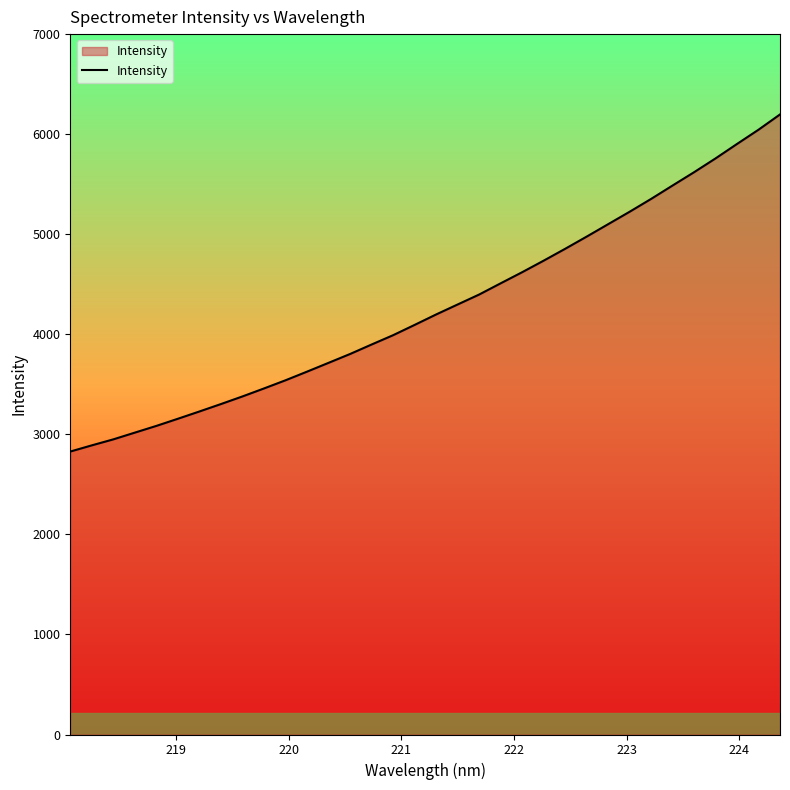

What is the minimum value shown in the chart?

2827.9